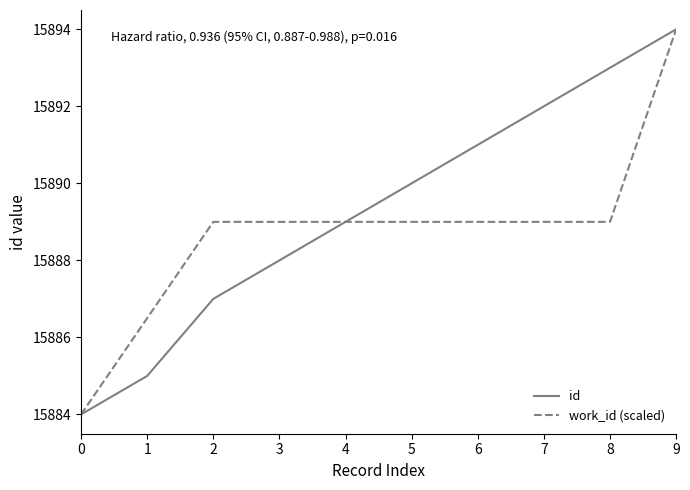

Does the chart display data point markers on the line(s)?

No